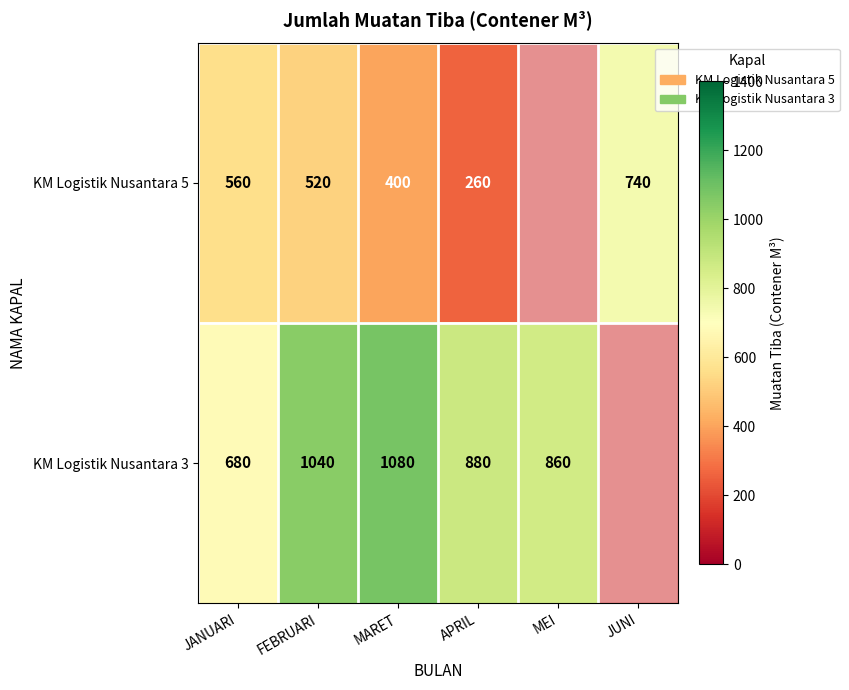

Which category has the highest value across all series?

MARET